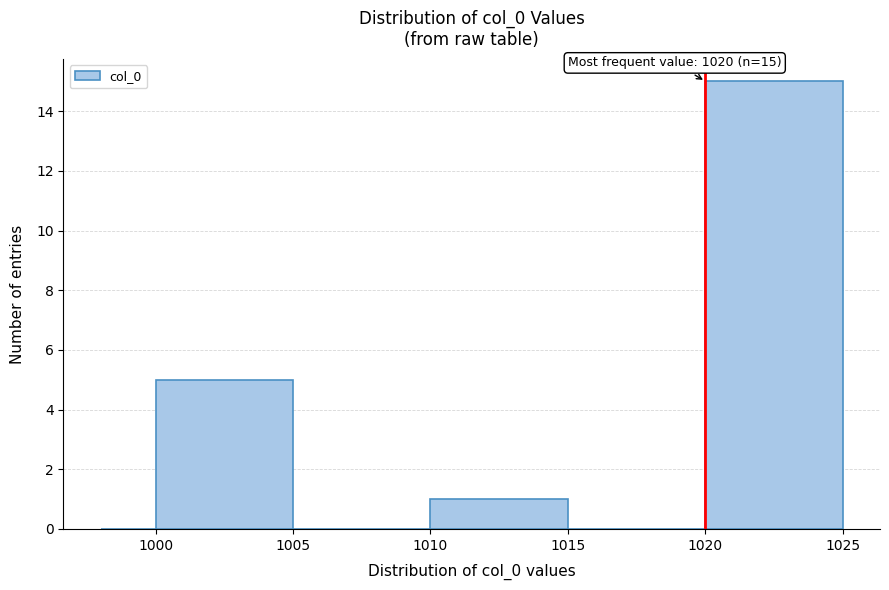

Over which range of the x-axis is the bar tallest?

1020 to 1025